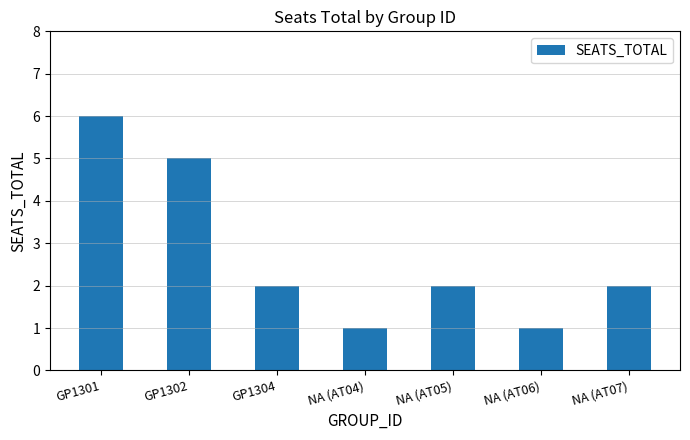

Reading left to right, transcribe all the data shown in this chart.

6	5	2	1	2	1	2